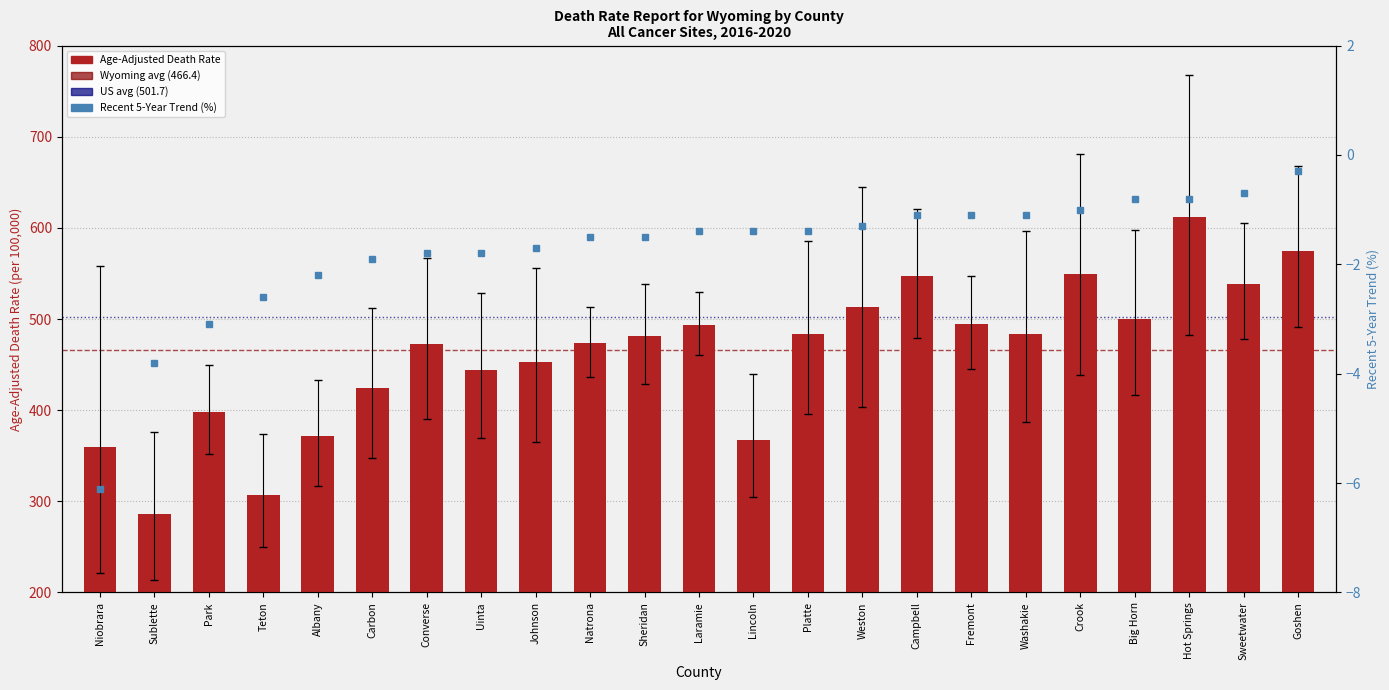

Does the chart contain any negative values?

Yes